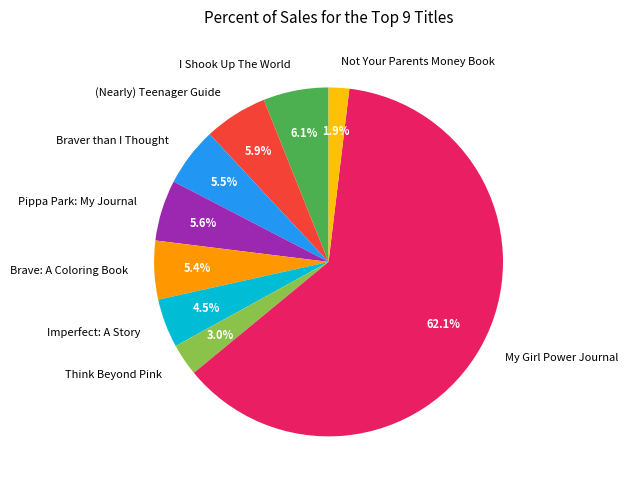

To the nearest percent, what is the combined percentage of My Girl Power Journal and Braver than I Thought?

68%